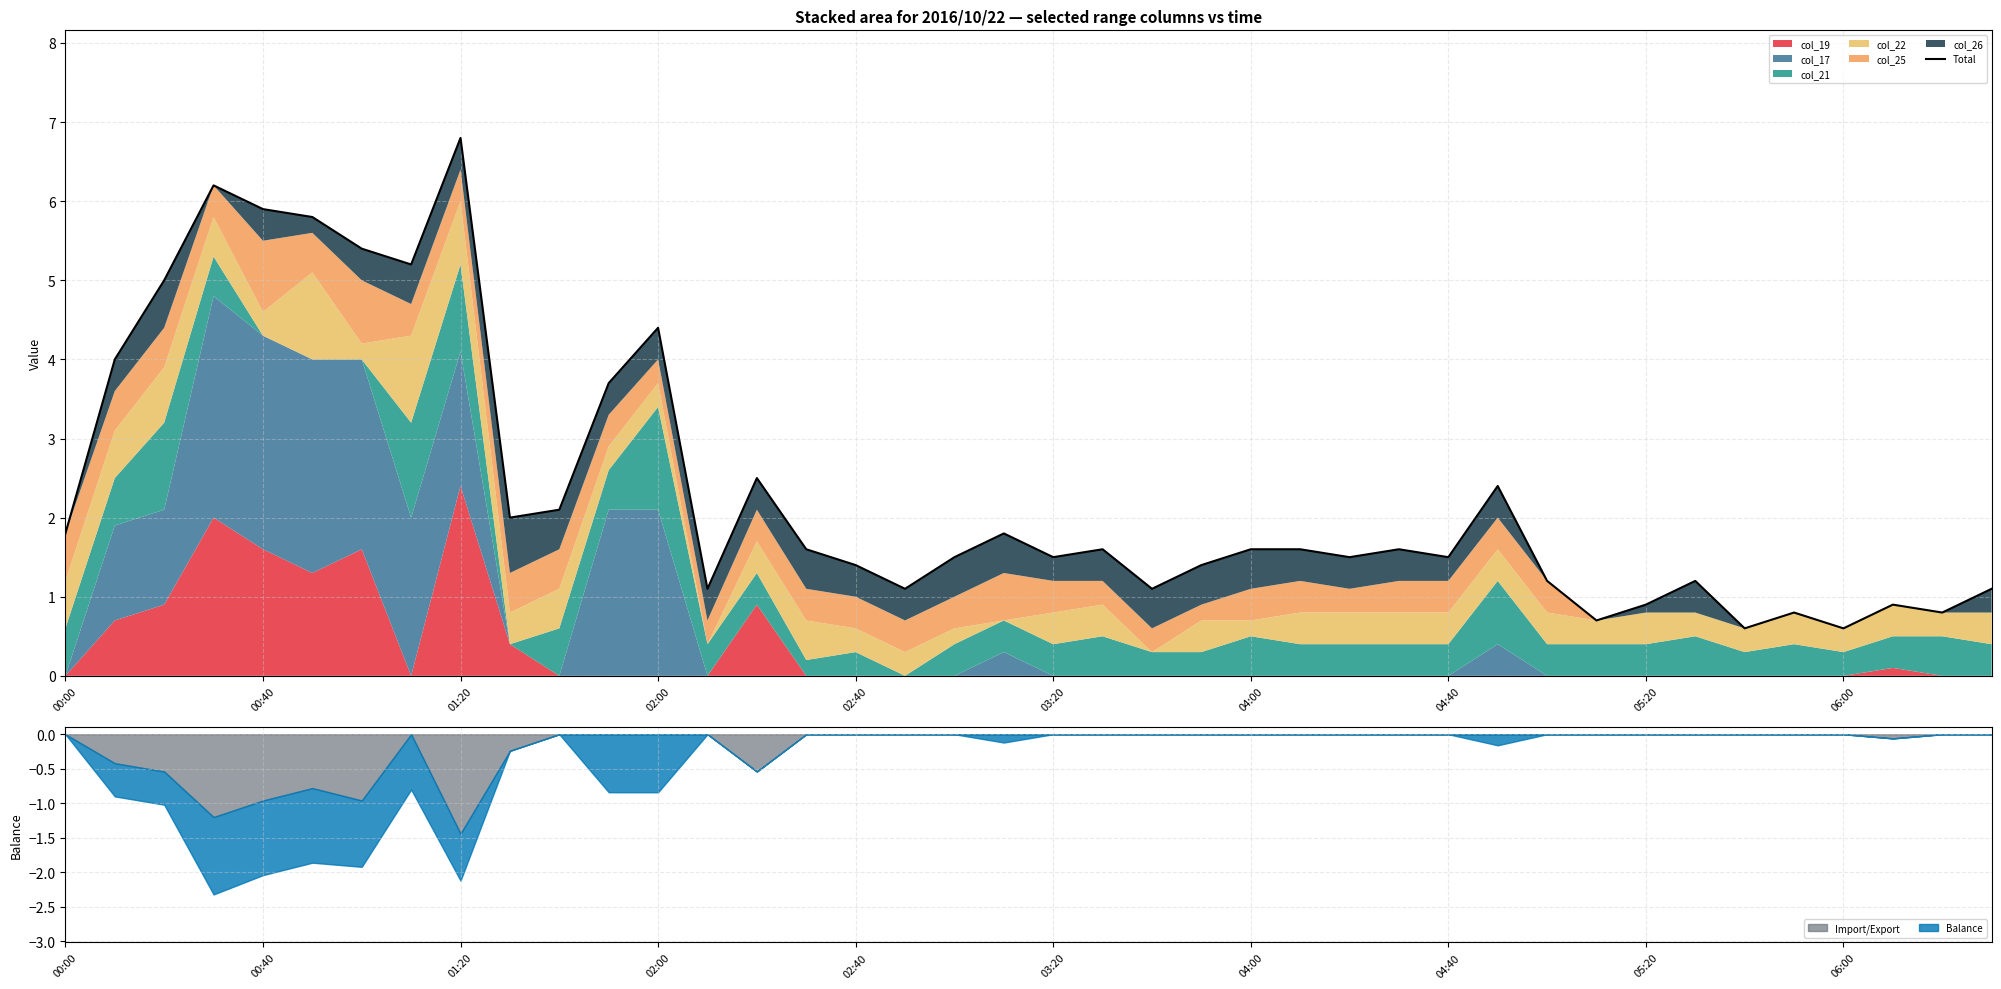

How many interior local peaks (higher than both neighbors) does the data have?

11